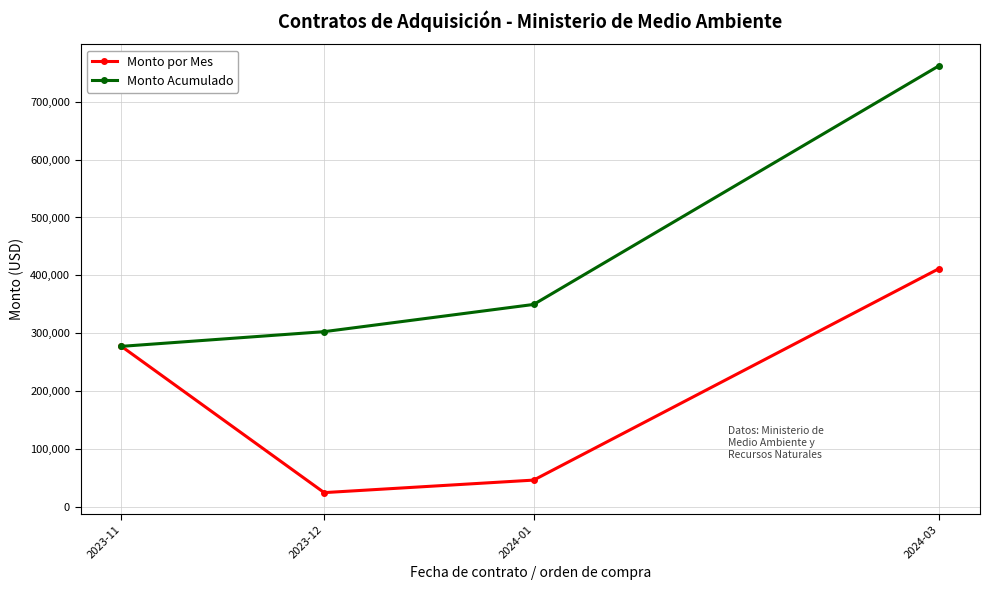

Count the number of data series in this chart.

2